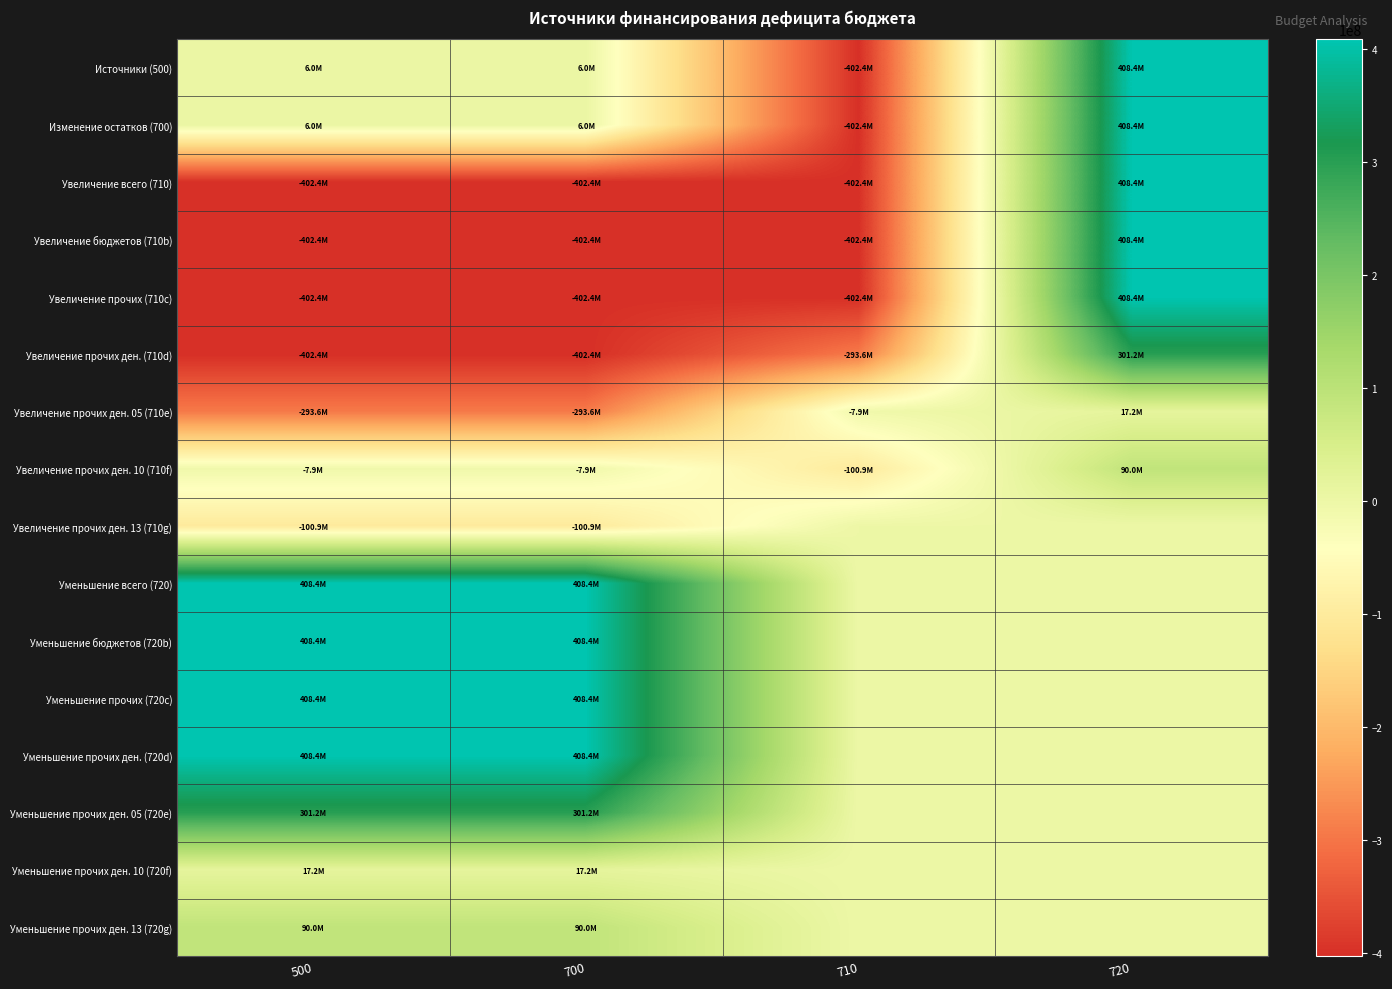

Which series has the largest total across all categories?

Уменьшение всего (720)